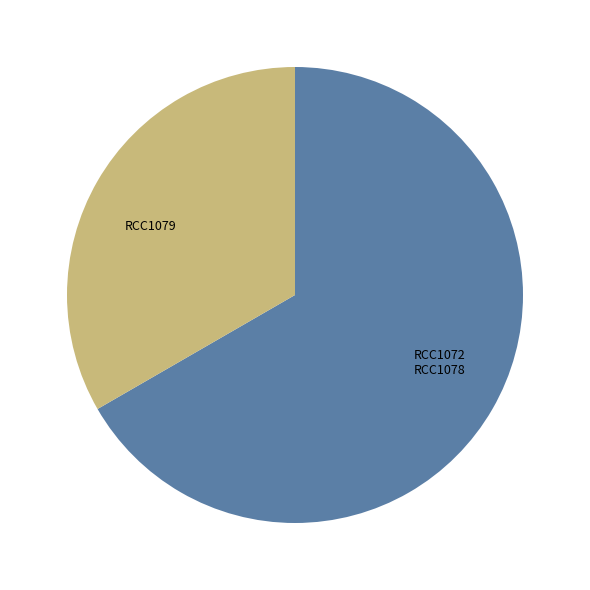

Which category has the smallest portion of the pie?

RCC1079